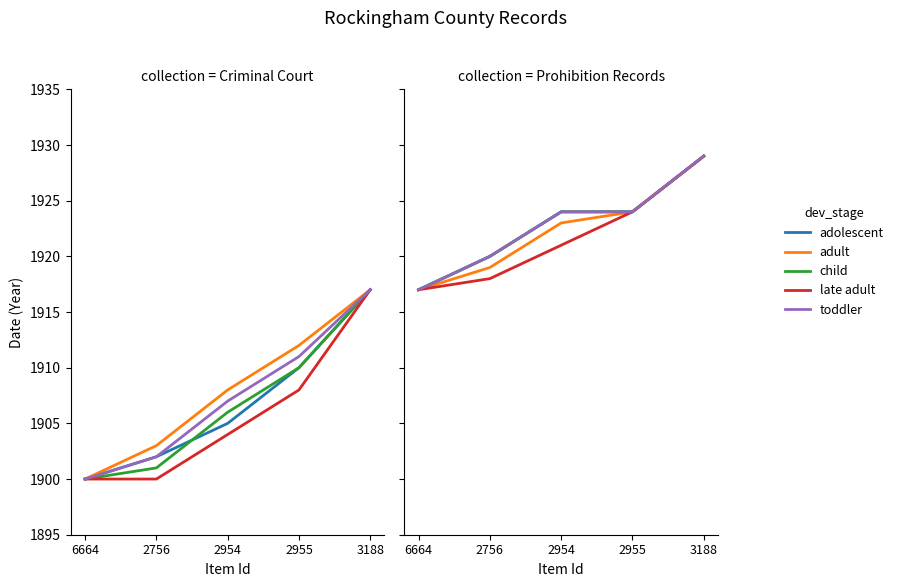

Between 2955 and 2954, which is larger?

2955